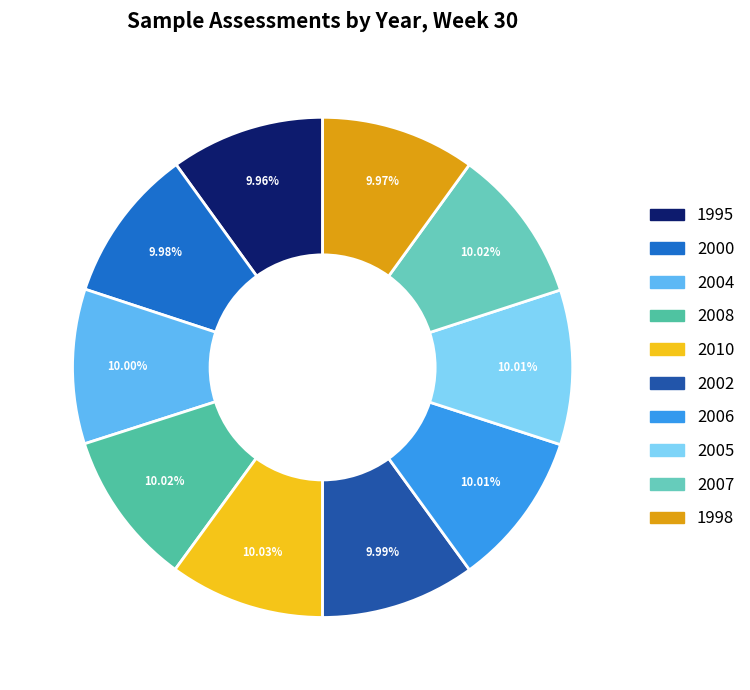

What percentage do 2000 and 2006 together represent?

20.0%